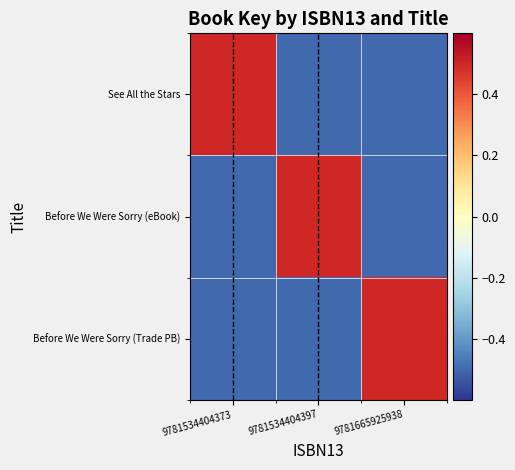

Count the number of categories in the chart.

3